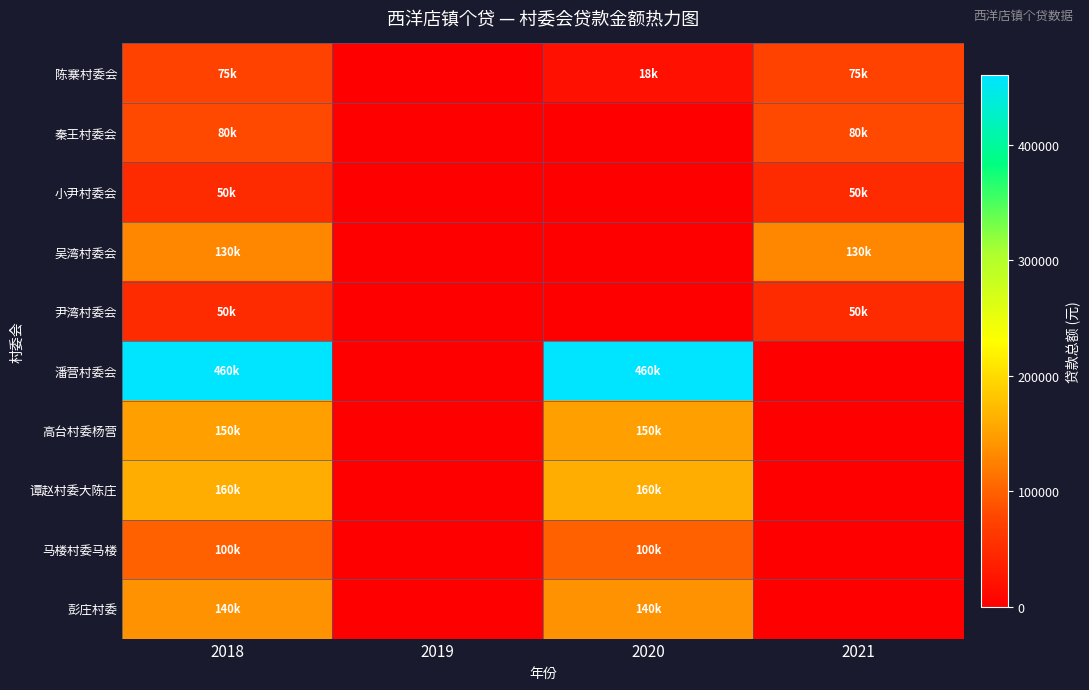

Reading left to right, what are all the values shown in this chart?

陈寨村委会: 2018=75000	2019=0	2020=18000	2021=75000
秦王村委会: 2018=80000	2019=0	2020=0	2021=80000
小尹村委会: 2018=50000	2019=0	2020=0	2021=50000
吴湾村委会: 2018=130000	2019=0	2020=0	2021=130000
尹湾村委会: 2018=50000	2019=0	2020=0	2021=50000
潘营村委会: 2018=460000	2019=0	2020=460000	2021=0
高台村委杨营: 2018=150000	2019=0	2020=150000	2021=0
谭赵村委大陈庄: 2018=160000	2019=0	2020=160000	2021=0
马楼村委马楼: 2018=100000	2019=0	2020=100000	2021=0
彭庄村委: 2018=140000	2019=0	2020=140000	2021=0